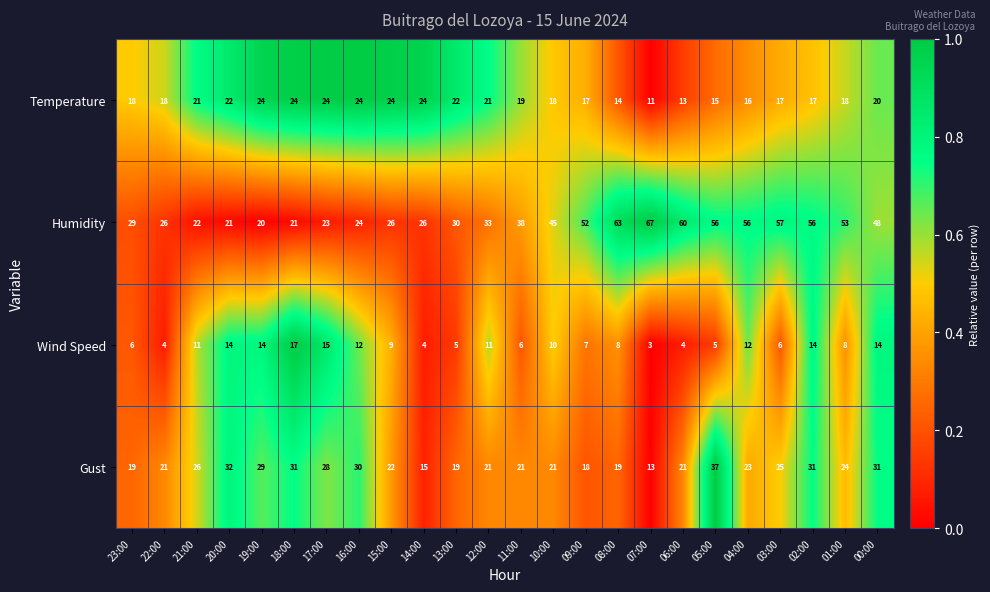

Where is Gust nearest to the value 25?

03:00